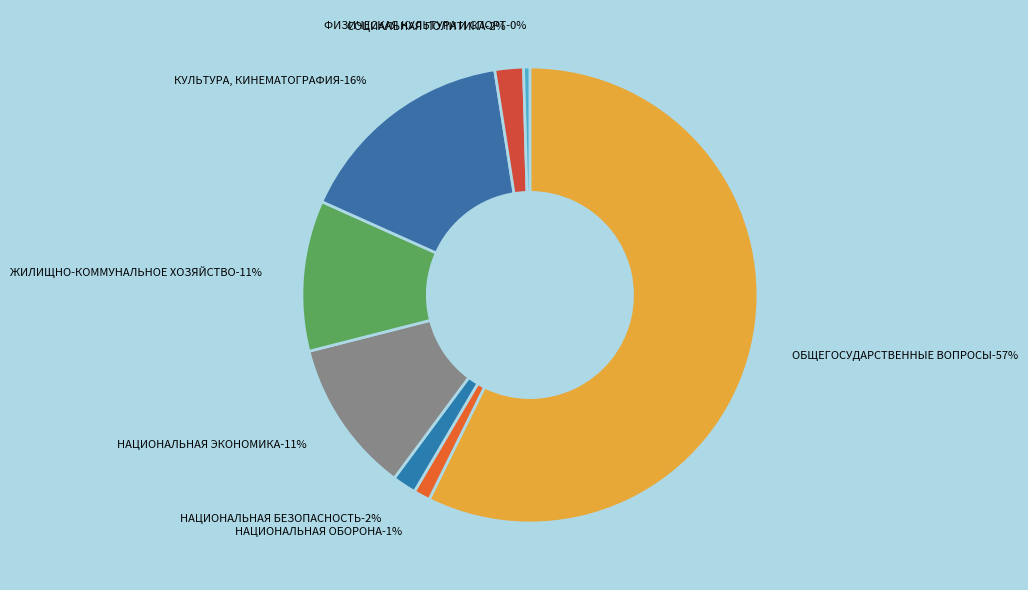

Approximately how many times larger is the value at НАЦИОНАЛЬНАЯ ОБОРОНА compared to ЖИЛИЩНО-КОММУНАЛЬНОЕ ХОЗЯЙСТВО?

0.1